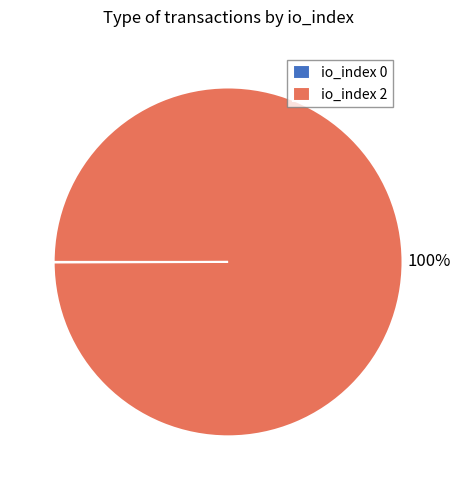

Which category accounts for the majority?

io_index 2